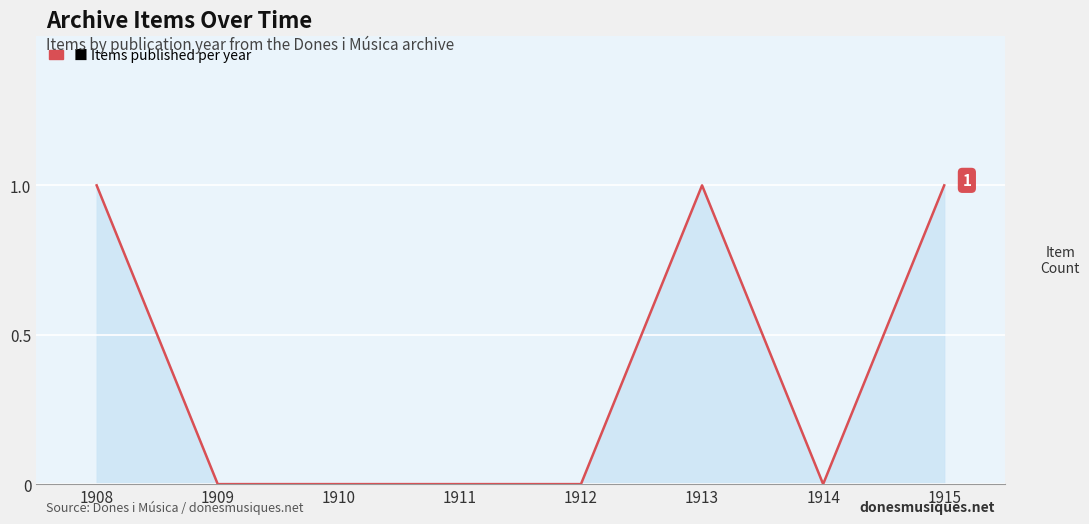

What is the change in value from 1911 to 1915?

+1